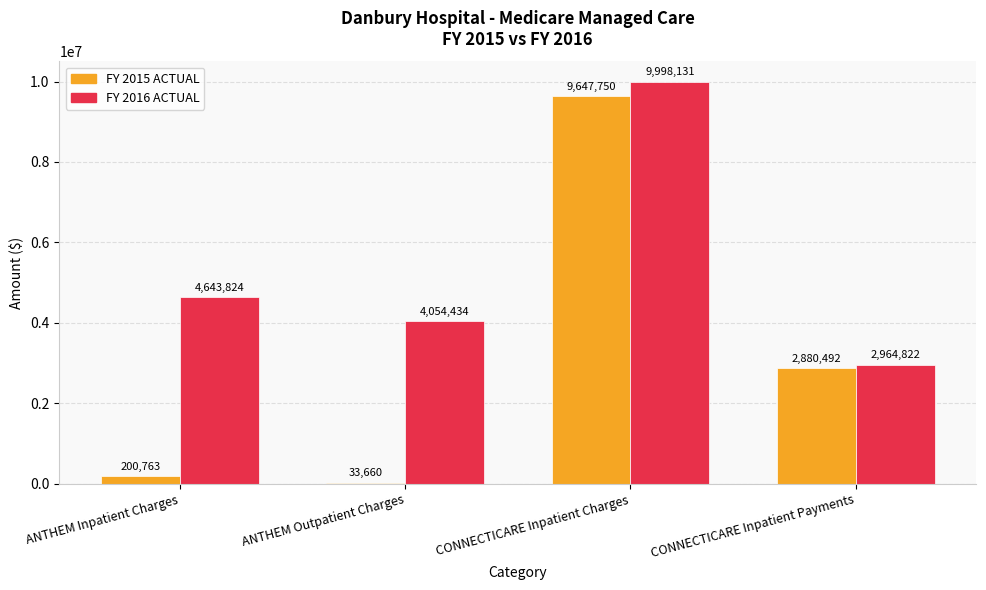

Where is FY 2016 ACTUAL nearest to the value 6481476?

ANTHEM Inpatient Charges